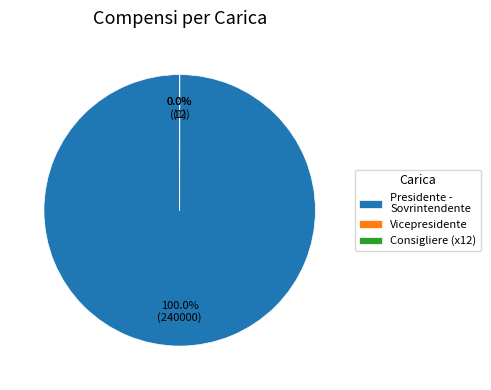

Which slice represents more than half of the pie?

Presidente - Sovrintendente